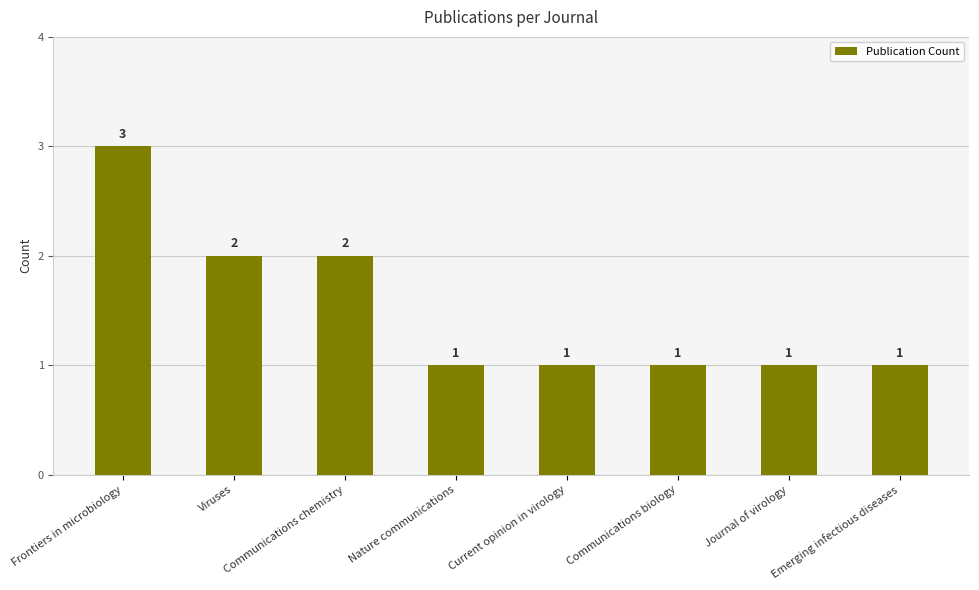

Reading right to left, list all the values displayed in this chart.

Emerging infectious diseases=1	Journal of virology=1	Communications biology=1	Current opinion in virology=1	Nature communications=1	Communications chemistry=2	Viruses=2	Frontiers in microbiology=3